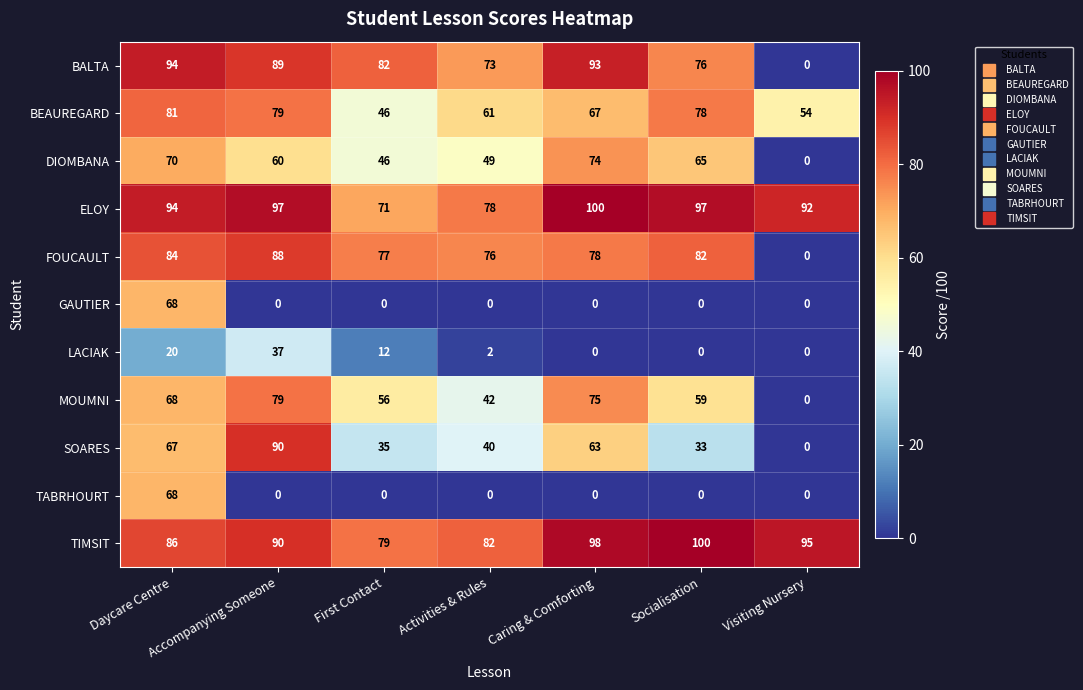

Where does the BALTA series first go above 82?

Daycare Centre